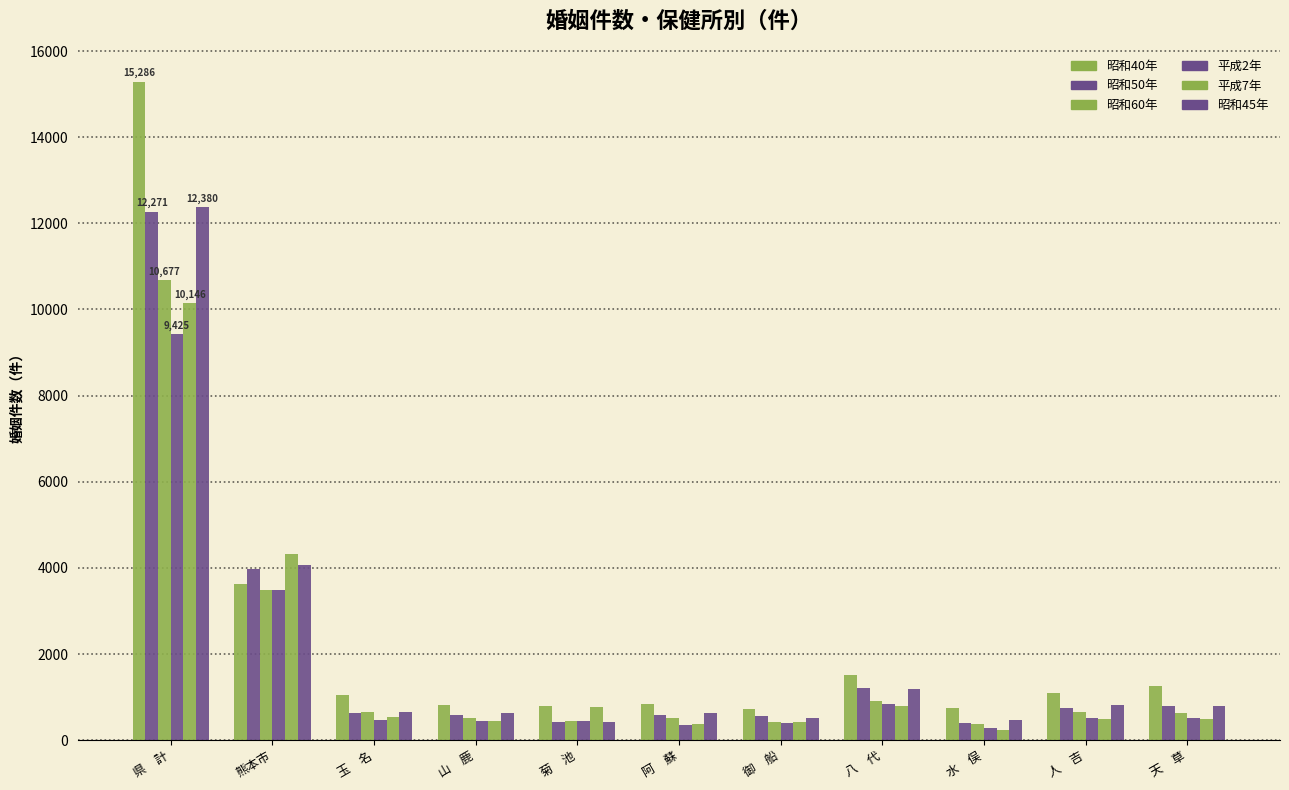

Does the chart contain stacked bars?

No